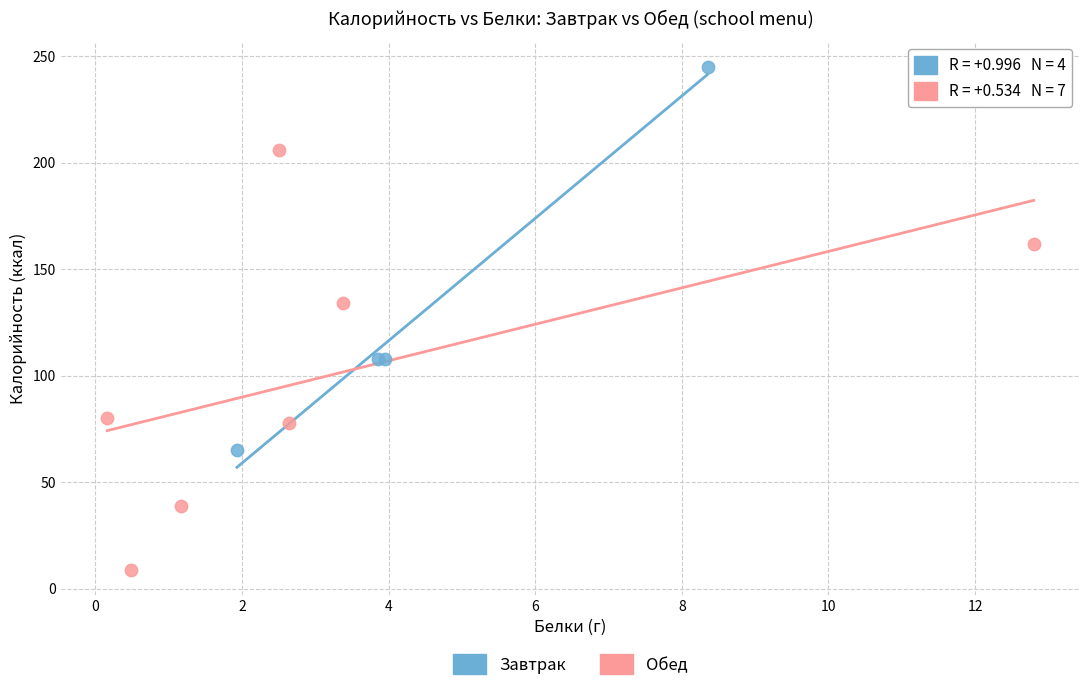

Which series has the widest spread of Y values?

Обед